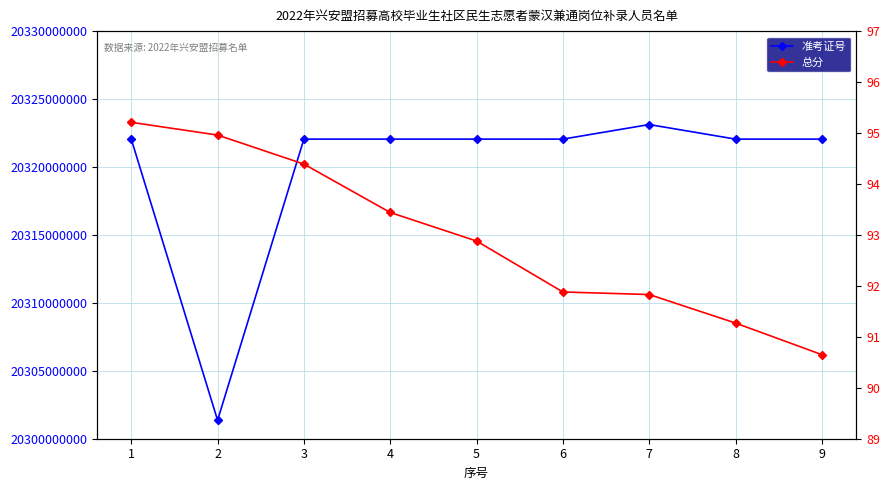

Reading left to right, extract all data points from this chart.

准考证号: 1=20322051203.0	2=20301362428.0	3=20322051201.0	4=20322051421.0	5=20322051719.0	6=20322050624.0	7=20323122916.0	8=20322051022.0	9=20322051313.0
总分: 1=95.2	2=95.0	3=94.4	4=93.4	5=92.9	6=91.9	7=91.8	8=91.3	9=90.7